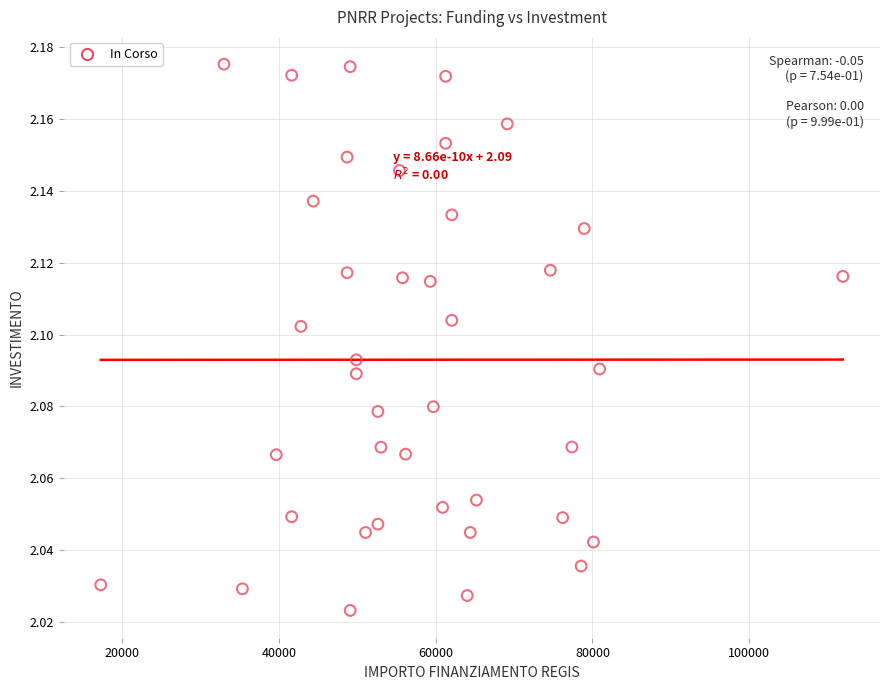

What is the range of X values (max minus min)?

94665.7